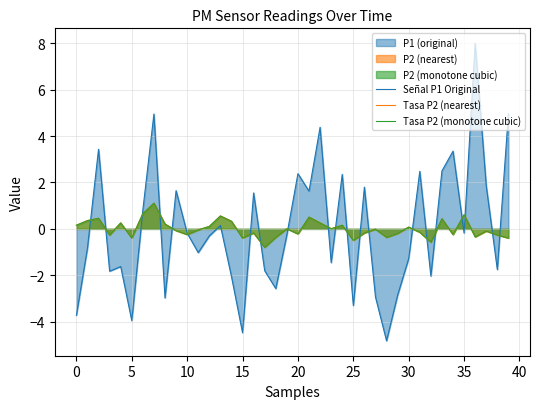

Reading right to left, list all the values displayed in this chart.

Señal P1 Original: 4.9	-1.8	1.8	8.0	-0.2	3.3	2.5	-2.0	2.5	-1.3	-2.9	-4.8	-2.9	1.8	-3.3	2.3	-1.5	4.4	1.6	2.4	-0.3	-2.6	-1.8	1.5	-4.5	-2.1	0.1	-0.3	-1.0	-0.2	1.6	-3.0	4.9	0.8	-4.0	-1.6	-1.8	3.4	-0.8	-3.7
Tasa P2 (nearest): -0.4	-0.3	-0.1	-0.3	0.6	-0.2	0.4	-0.6	-0.1	0.1	-0.2	-0.4	-0.0	-0.2	-0.5	0.2	0.0	0.3	0.5	-0.2	0.0	-0.4	-0.8	-0.2	-0.4	0.3	0.6	0.1	-0.0	-0.2	-0.1	0.2	1.1	0.7	-0.4	0.3	-0.3	0.5	0.4	0.2
Tasa P2 (monotone cubic): -0.4	-0.3	-0.1	-0.3	0.6	-0.2	0.4	-0.6	-0.1	0.1	-0.2	-0.4	-0.0	-0.2	-0.5	0.2	0.0	0.3	0.5	-0.2	0.0	-0.4	-0.8	-0.2	-0.4	0.3	0.6	0.1	-0.0	-0.2	-0.1	0.2	1.1	0.7	-0.4	0.3	-0.3	0.5	0.4	0.2